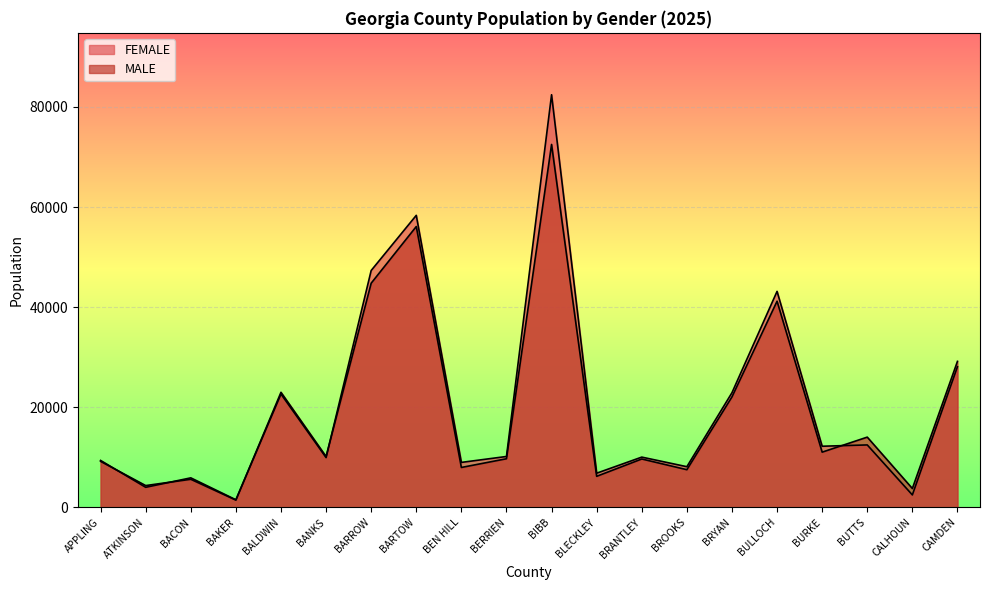

True or false: MALE has more than 0 points higher than both neighbors.

True